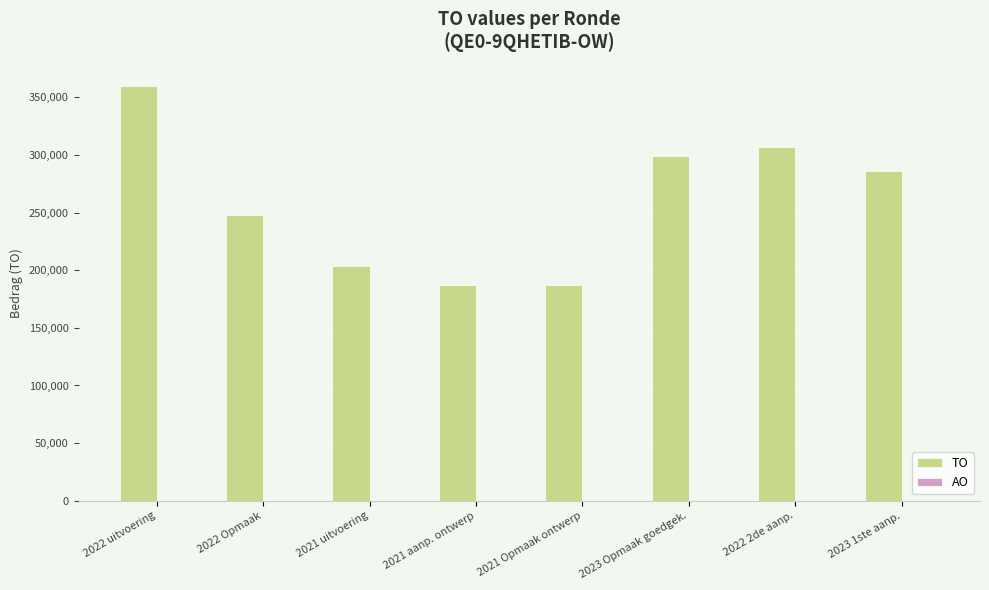

Are the bars grouped side by side (vs. stacked)?

No